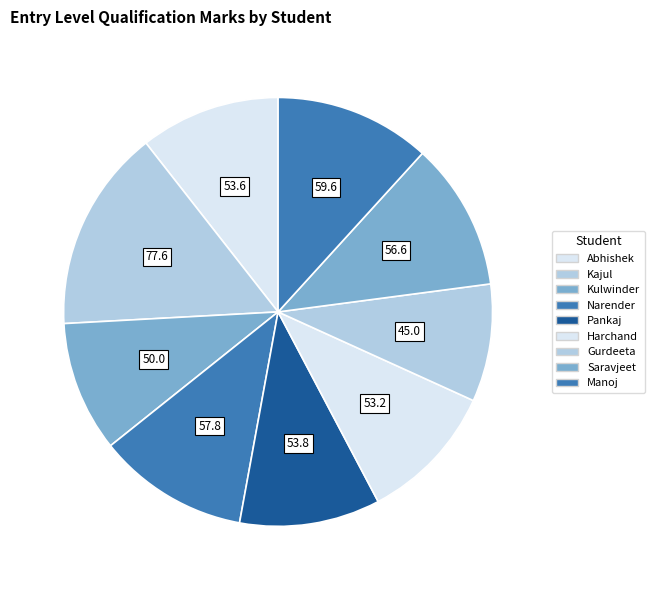

Approximately how many times larger is the value at Pankaj compared to Saravjeet?

1.0